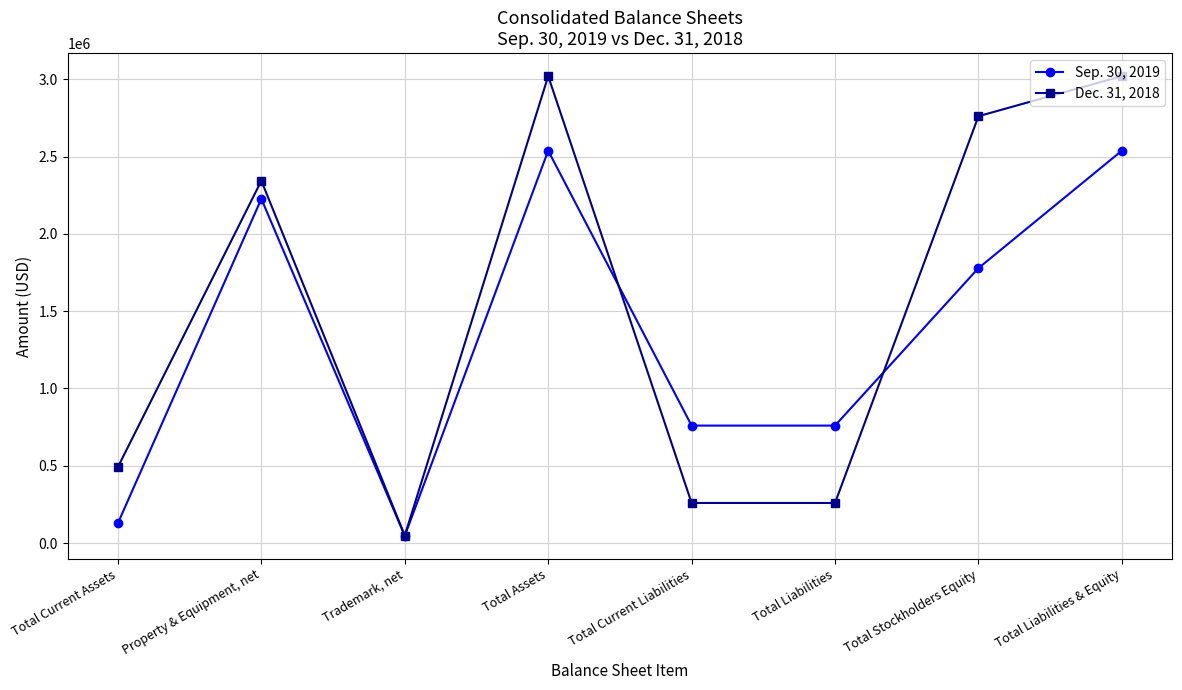

Which series has the widest spread of values?

Dec. 31, 2018